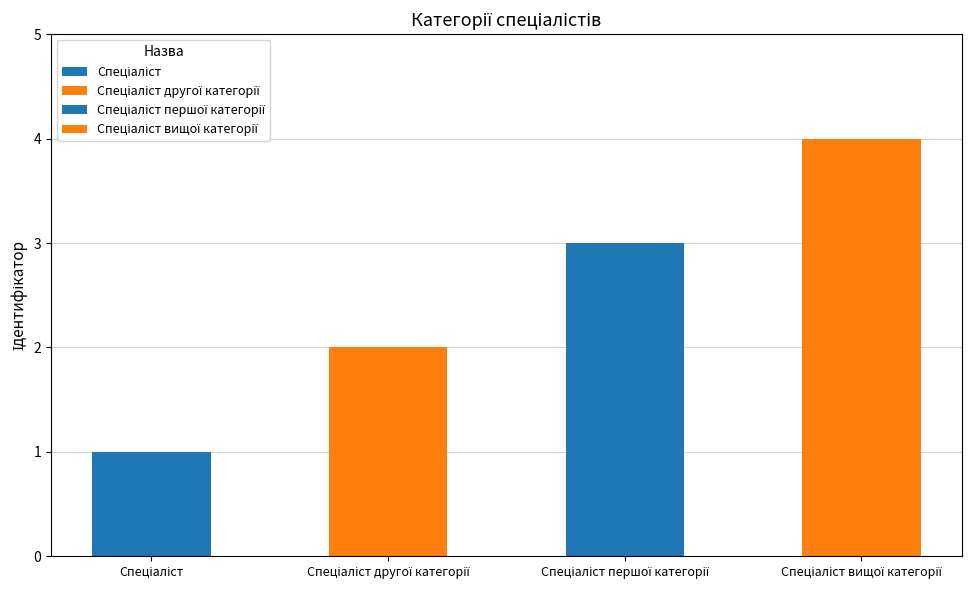

Which label corresponds to the smallest value in the chart?

Спеціаліст